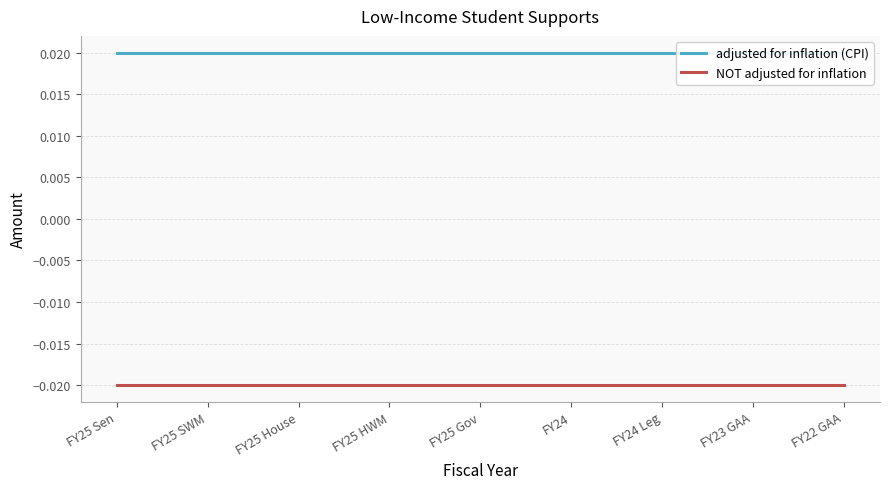

Which has a higher value, FY25 HWM or FY24 Leg?

FY25 HWM